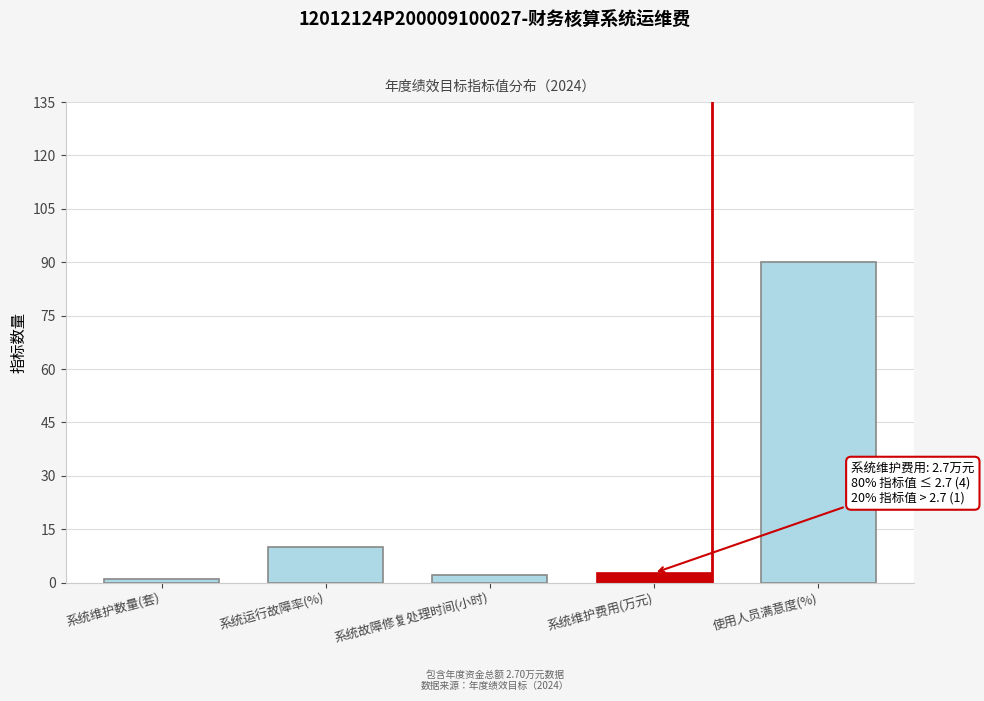

Reading right to left, extract all data points from this chart.

使用人员满意度(%)=90.0	系统维护费用(万元)=2.7	系统故障修复处理时间(小时)=2.0	系统运行故障率(%)=10.0	系统维护数量(套)=1.0